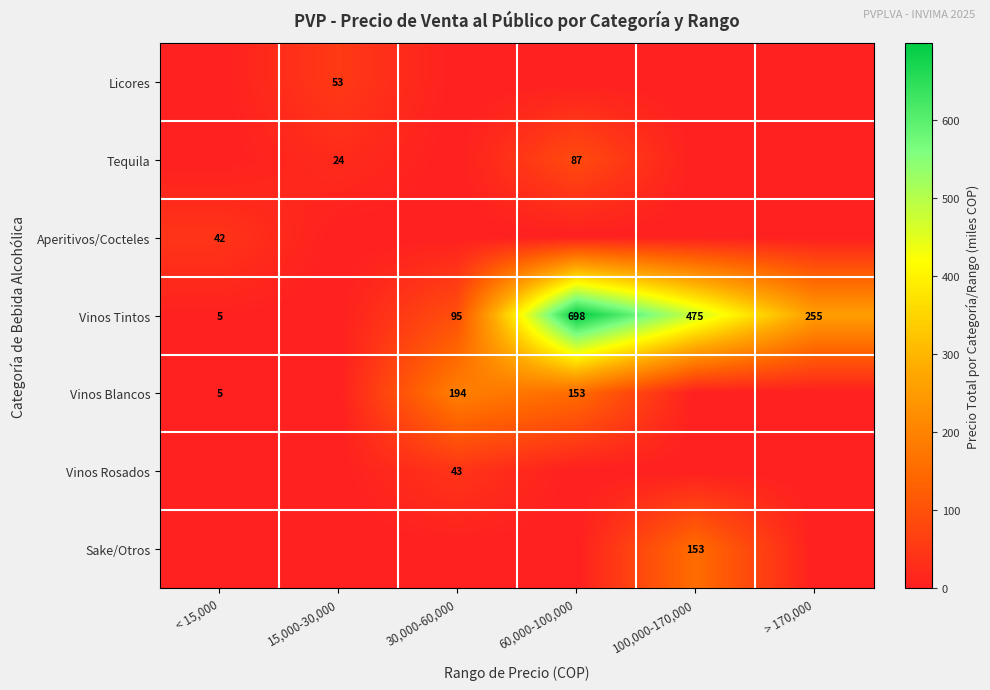

Is the value of Vinos Rosados at 30,000-60,000 greater than the value of Aperitivos/Cocteles at < 15,000?

Yes